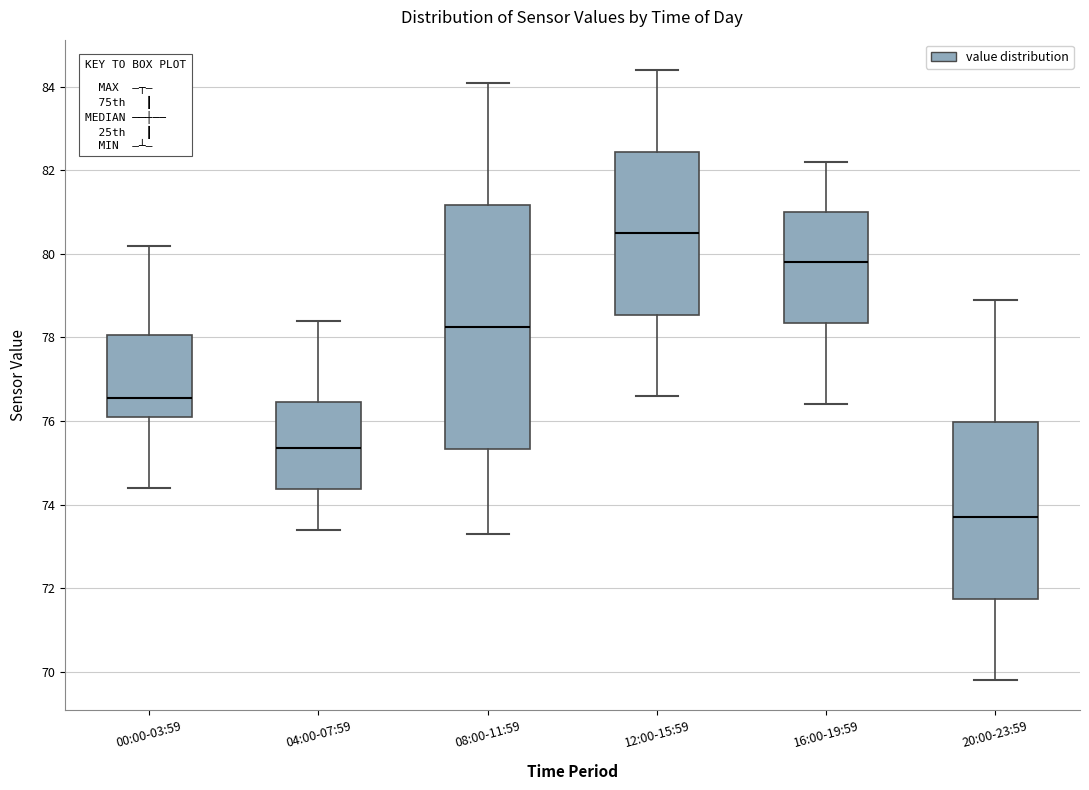

Reading left to right, read every box against the y-axis: the position of its median line, the range the box covers, and the ends of its whiskers. The values are not printed on the chart, so give them approximately, as read against the axis.

00:00-03:59: median 76.6, box 76.2 to 78.0, whiskers 74.4 to 80.2
04:00-07:59: median 75.4, box 74.4 to 76.4, whiskers 73.4 to 78.4
08:00-11:59: median 78.2, box 75.4 to 81.2, whiskers 73.4 to 84.2
12:00-15:59: median 80.6, box 78.6 to 82.4, whiskers 76.6 to 84.4
16:00-19:59: median 79.8, box 78.4 to 81.0, whiskers 76.4 to 82.2
20:00-23:59: median 73.8, box 71.8 to 76.0, whiskers 69.8 to 79.0